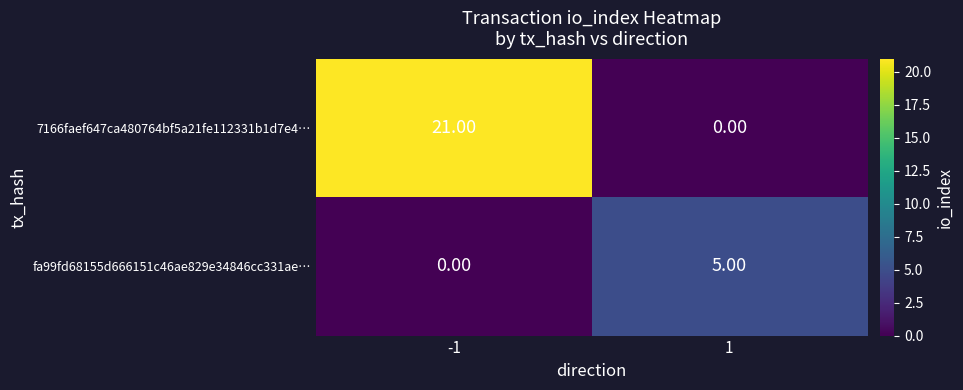

Which series has the largest total across all categories?

7166faef647ca480764bf5a21fe112331b1d7e4…